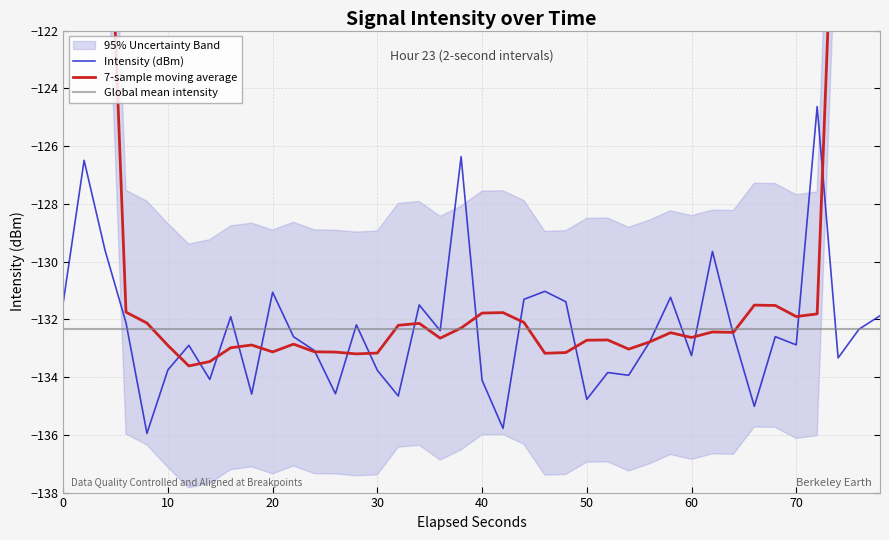

The value of Intensity (dBm) at 0 is -212.8. True or false?

False